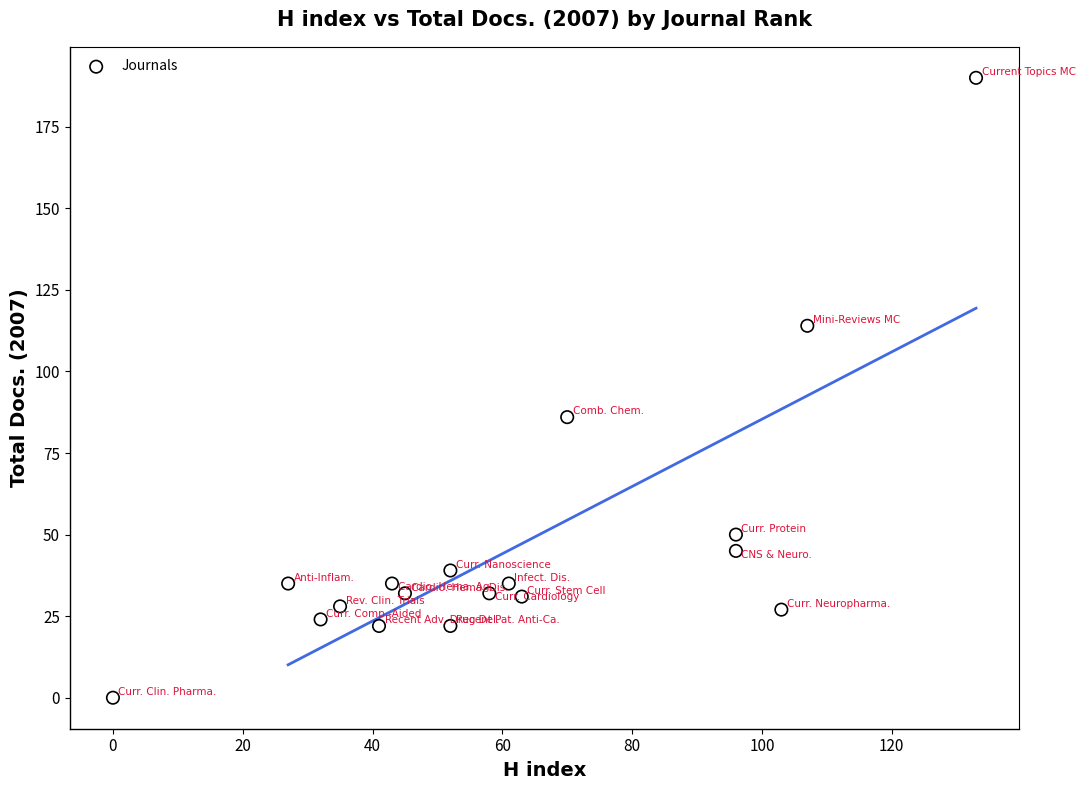

What Y value in the scatter plot is closest to 95?

86